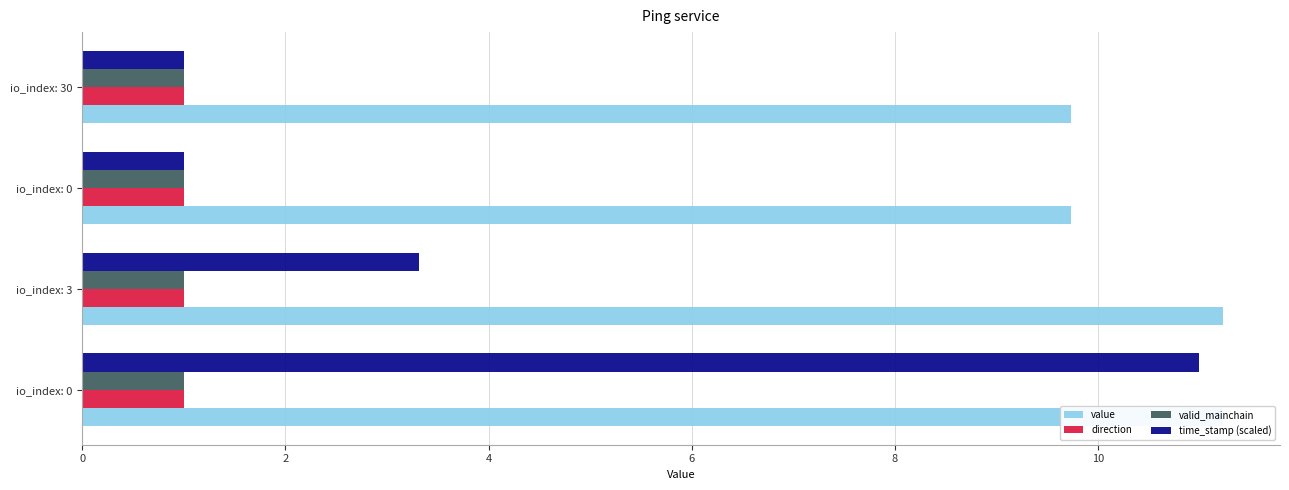

Is it true that valid_mainchain equals 0.3 at 4?

False